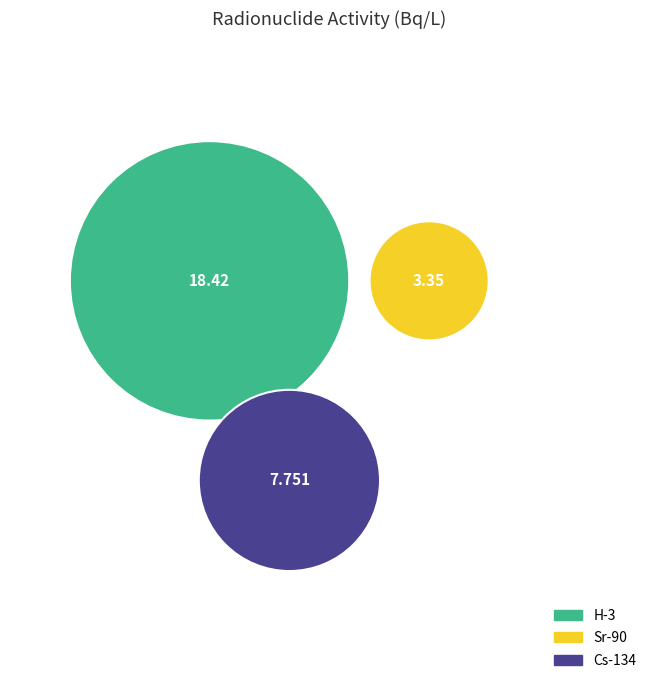

Combined, do Cs-134 and H-3 account for over 50%?

Yes